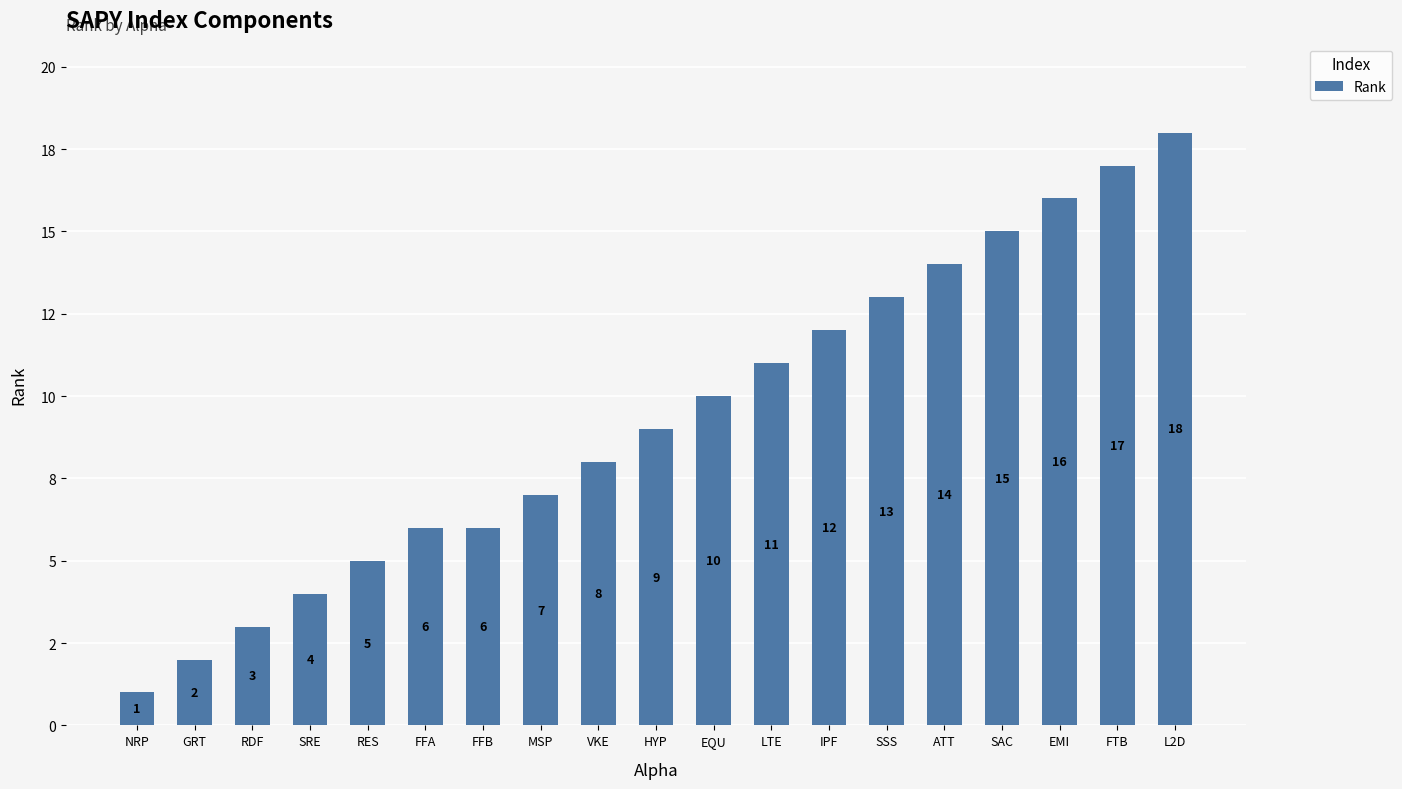

Which has a higher value, GRT or MSP?

MSP